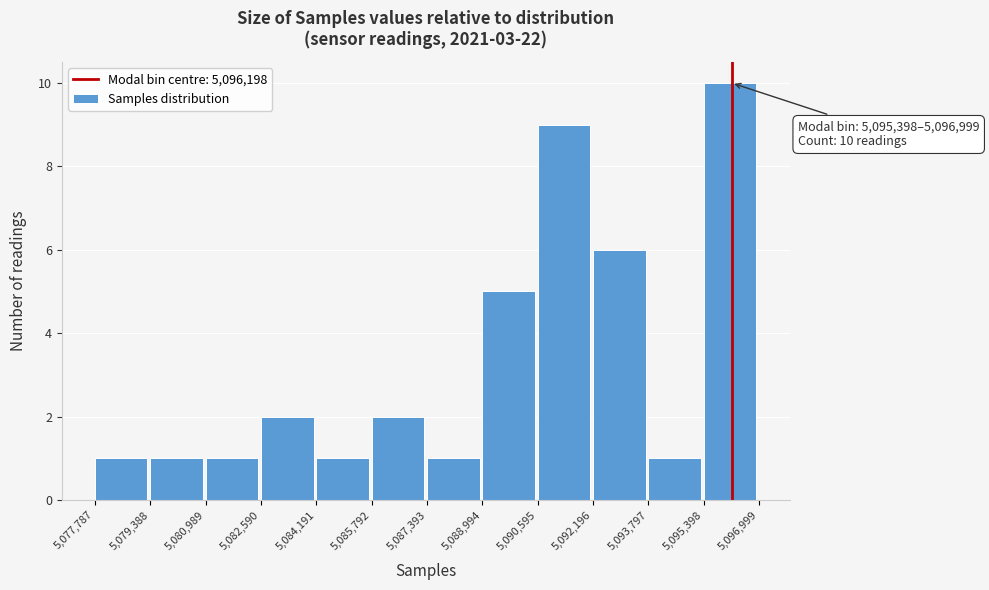

Over which range of the x-axis is the bar tallest?

5,095,398 to 5,096,999